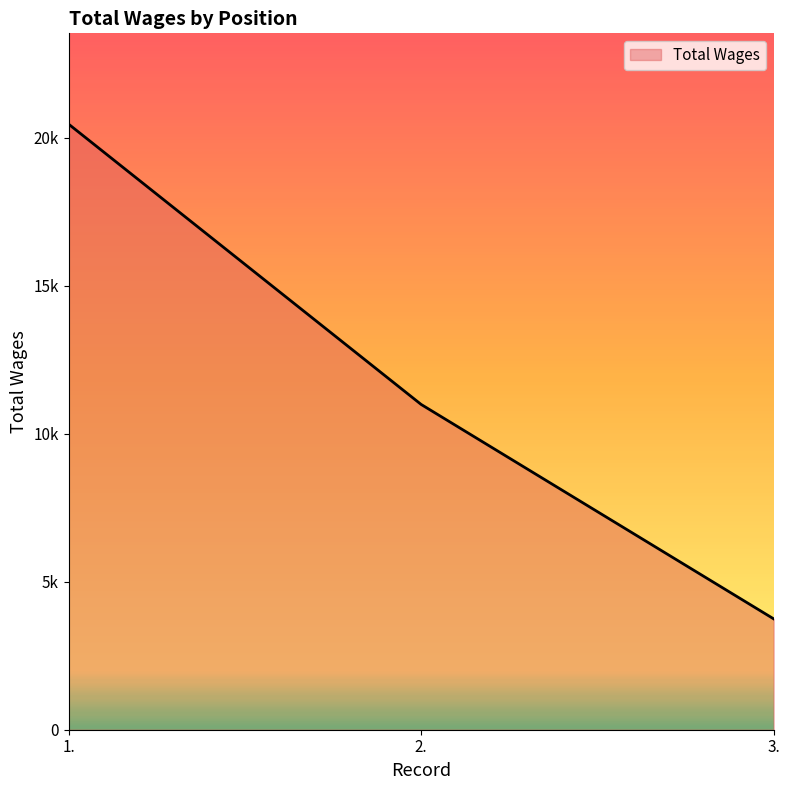

Reading right to left, list all the values displayed in this chart.

3.=3747	2.=10991	1.=20461